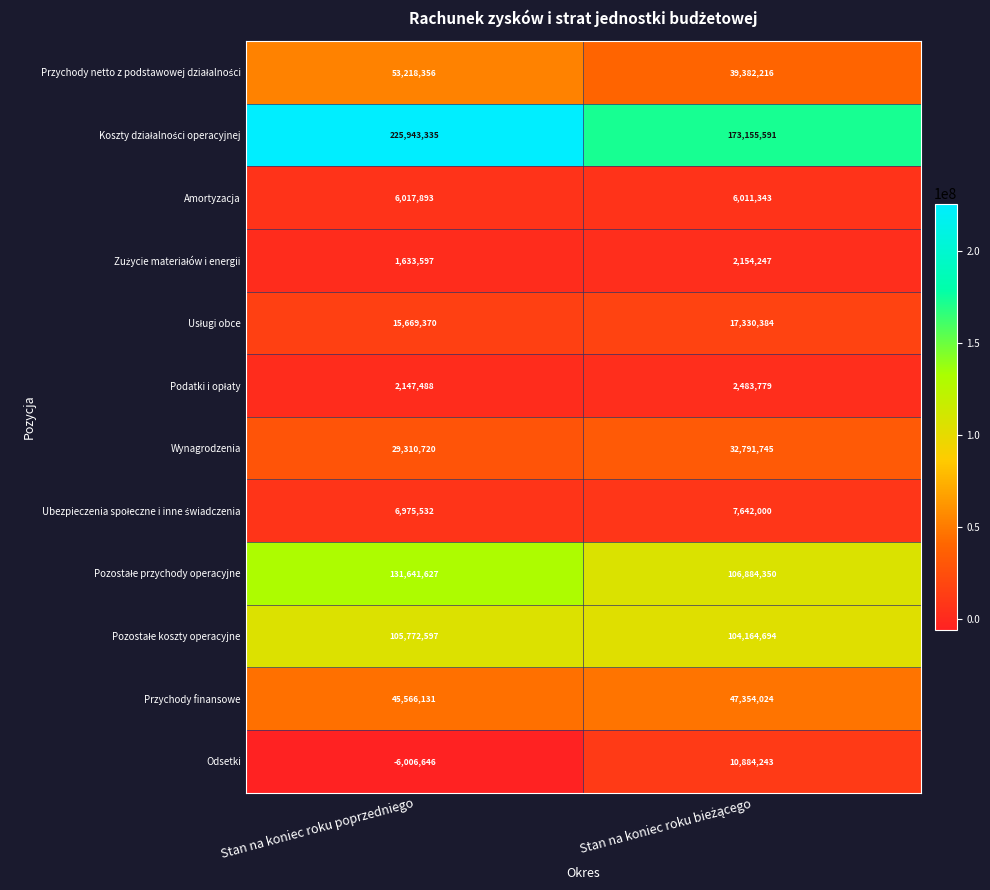

What is the greatest value displayed?

225943335